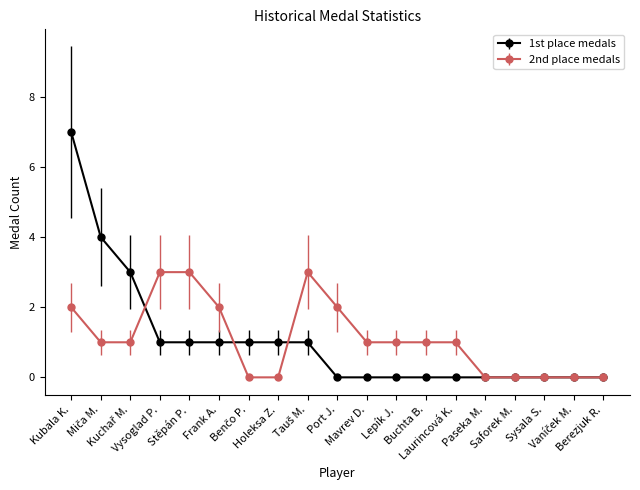

Which series has the widest spread of values?

1st place medals